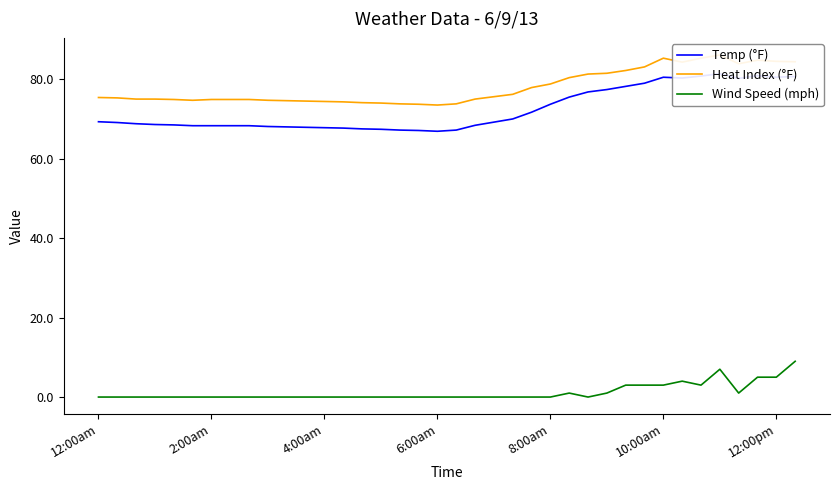

What is the maximum value for Wind Speed (mph)?

9